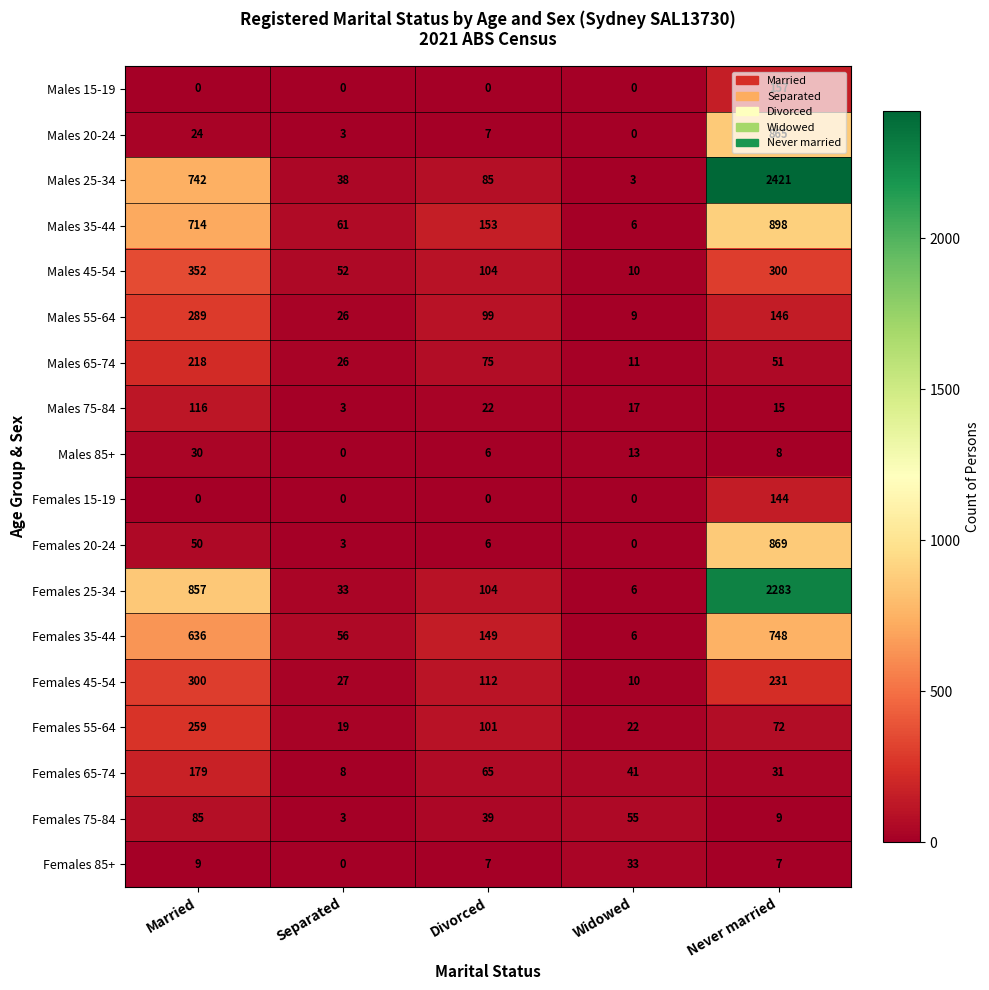

Which category has the highest value across all series?

Never married